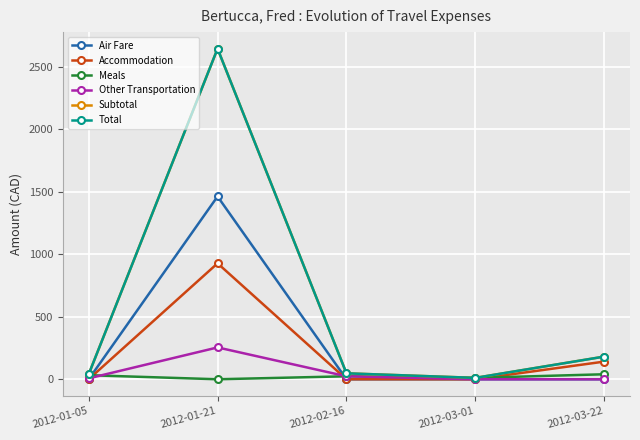

What is the value of the Subtotal point at the 1st from the left?

39.8